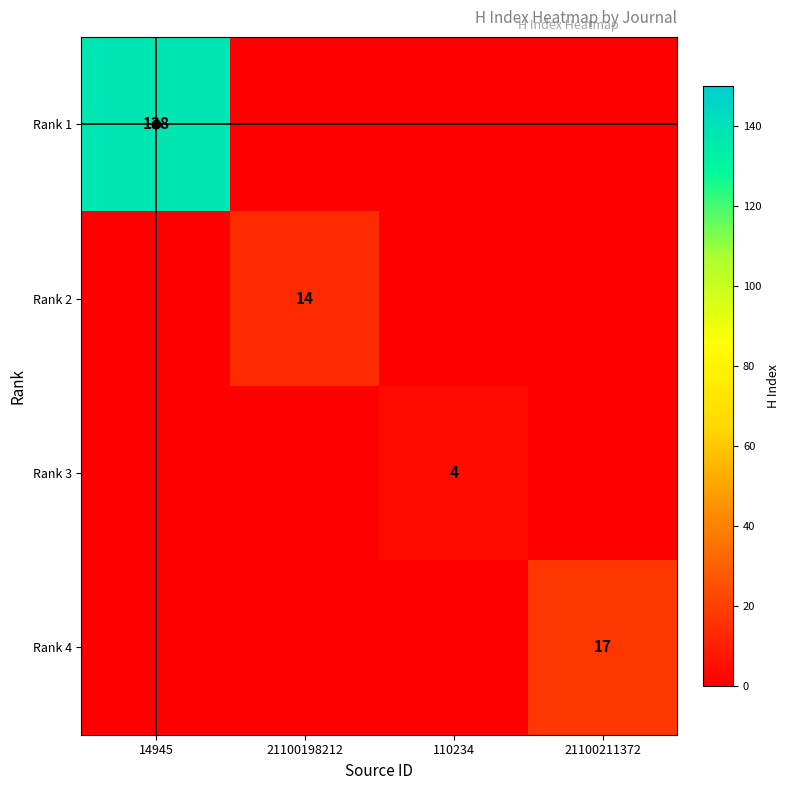

Is it true that Rank 2 equals 14 at 21100198212?

True